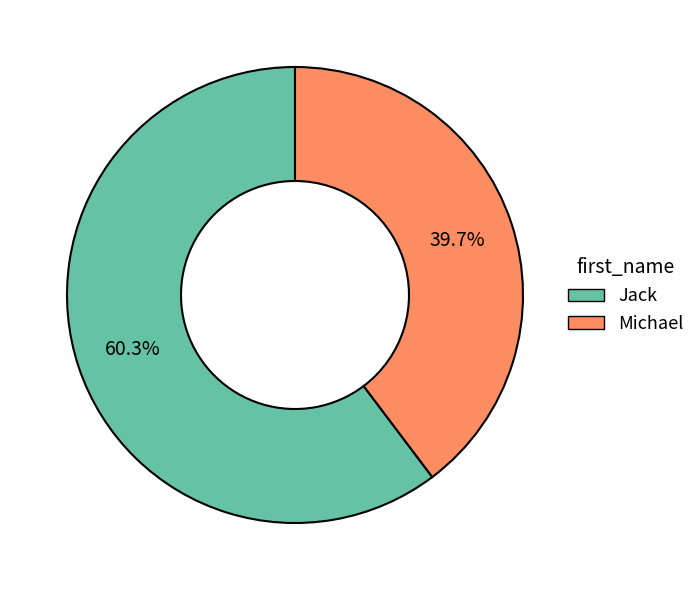

How much of the chart is everything except Michael?

60.3%